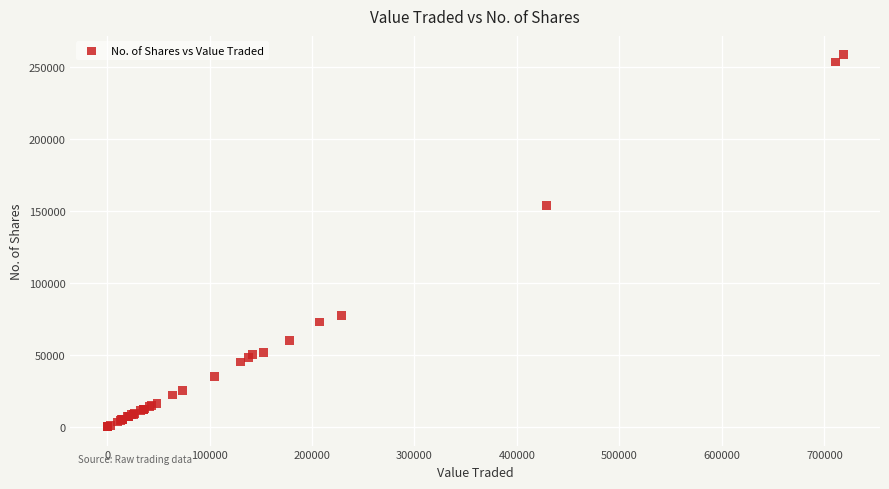

What Y value in the scatter plot is closest to 129205?

153741